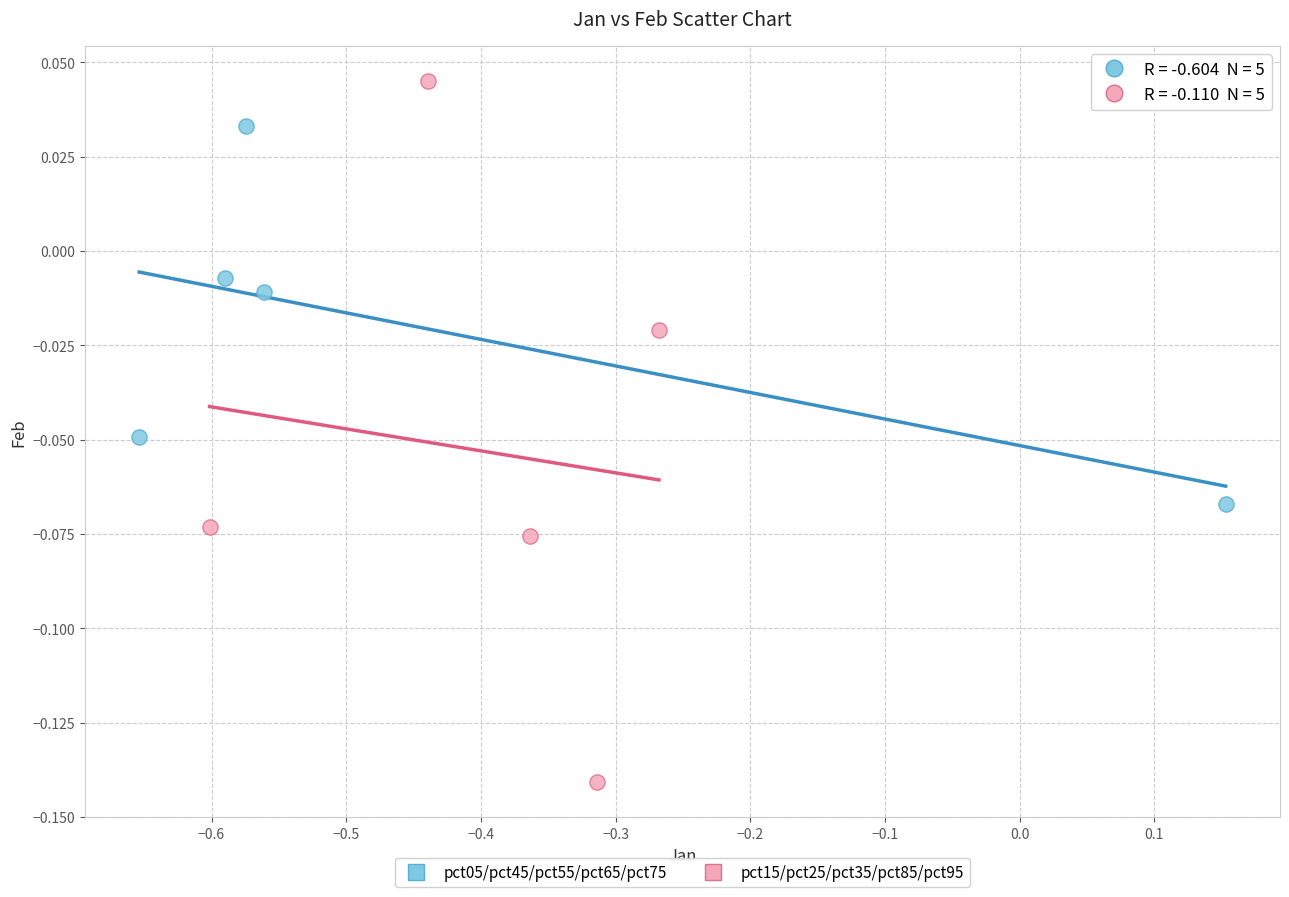

Which series has the largest Y range (max minus min)?

pct15/pct25/pct35/pct85/pct95